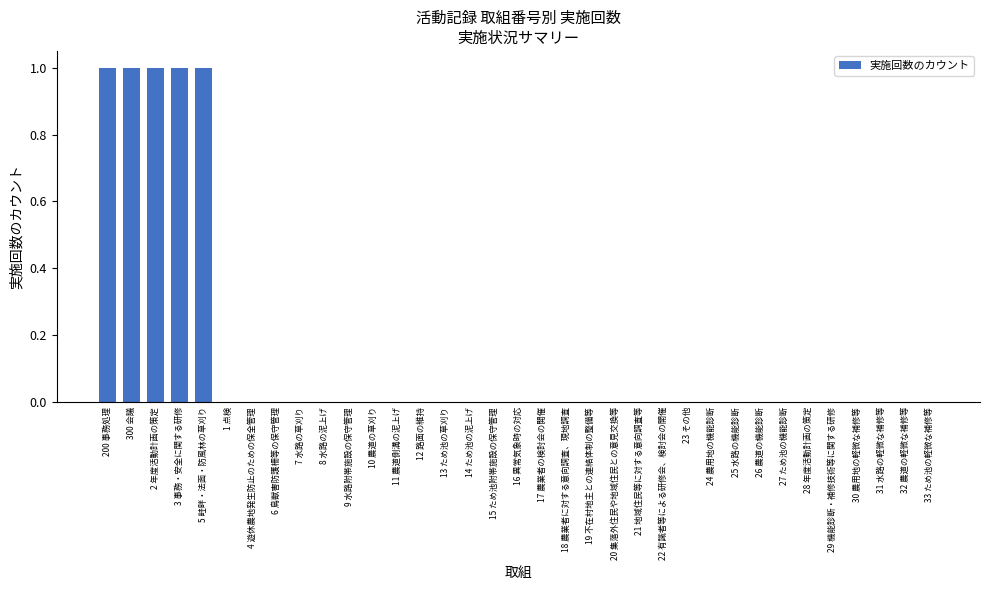

Which has a higher value, 300 会議 or 8 水路の泥上げ?

300 会議